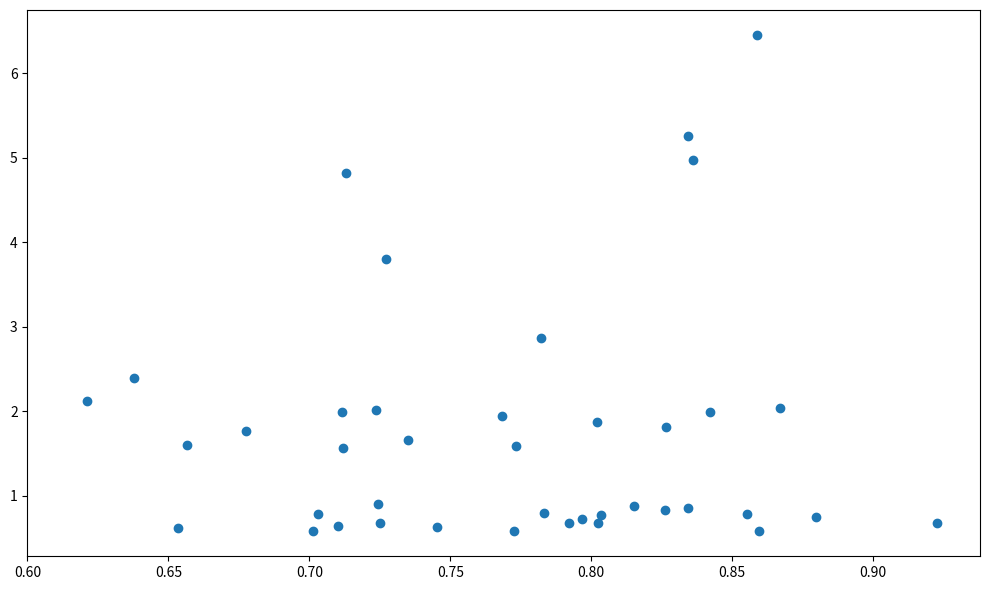

What is the range of X values (max minus min)?

0.3